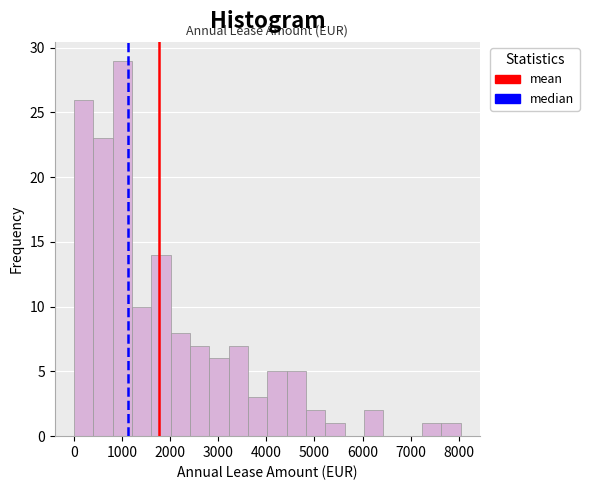

Reading left to right, list every bar in this chart as the range it spans on the x-axis followed by its height. Neither the bar edges nor the heights are printed on the chart, so give them approximately, as read against the axes.

0 to 400: 26
400 to 800: 23
800 to 1200: 29
1200 to 1600: 10
1600 to 2000: 14
2000 to 2400: 8
2400 to 2800: 7
2800 to 3200: 6
3200 to 3600: 7
3600 to 4000: 3
4000 to 4400: 5
4400 to 4800: 5
4800 to 5200: 2
5200 to 5600: 1
5600 to 6000: 0
6000 to 6400: 2
6400 to 6800: 0
6800 to 7200: 0
7200 to 7600: 1
7600 to 8000: 1